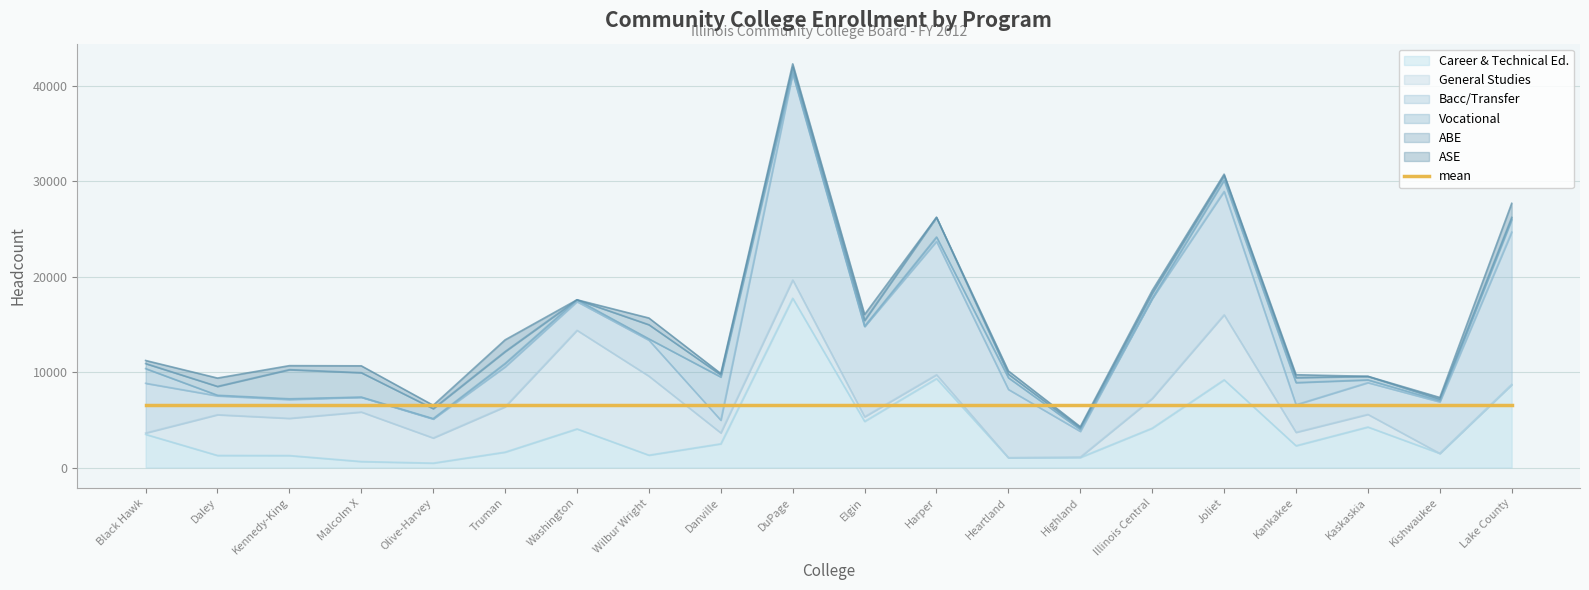

Does the chart have visible grid lines?

Yes